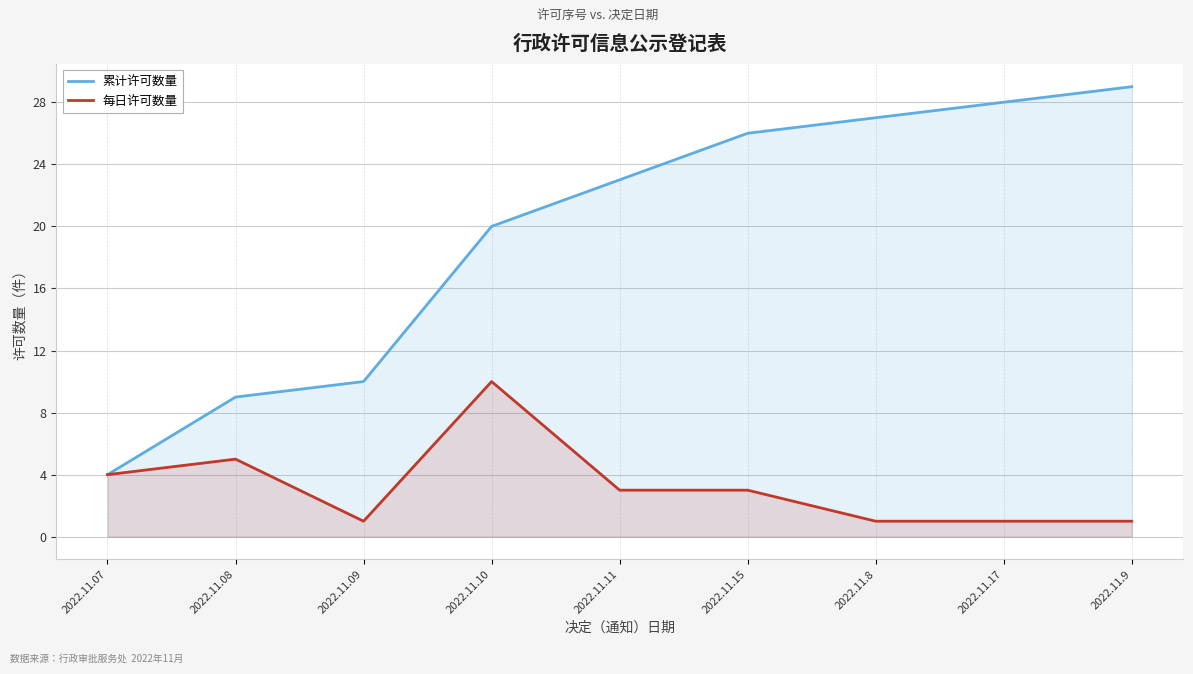

What is the difference between the maximum and minimum values in the 累计许可数量 series?

25